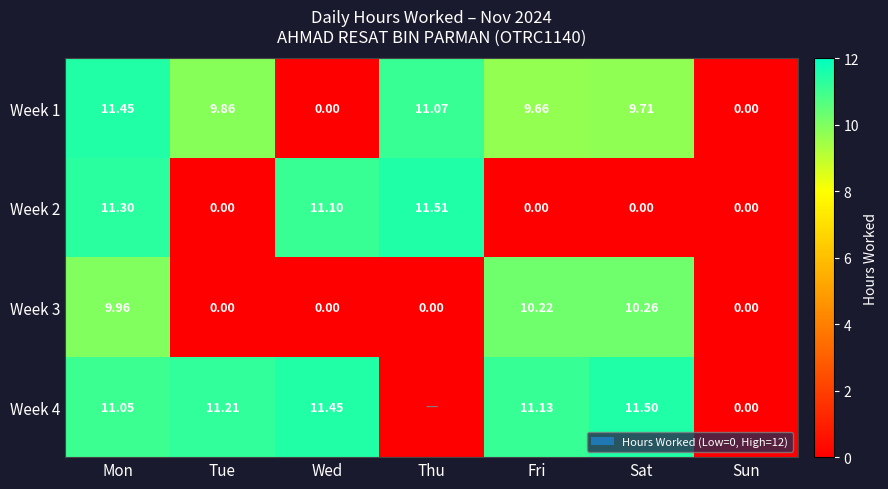

Where is Week 3 nearest to the value 5?

Mon